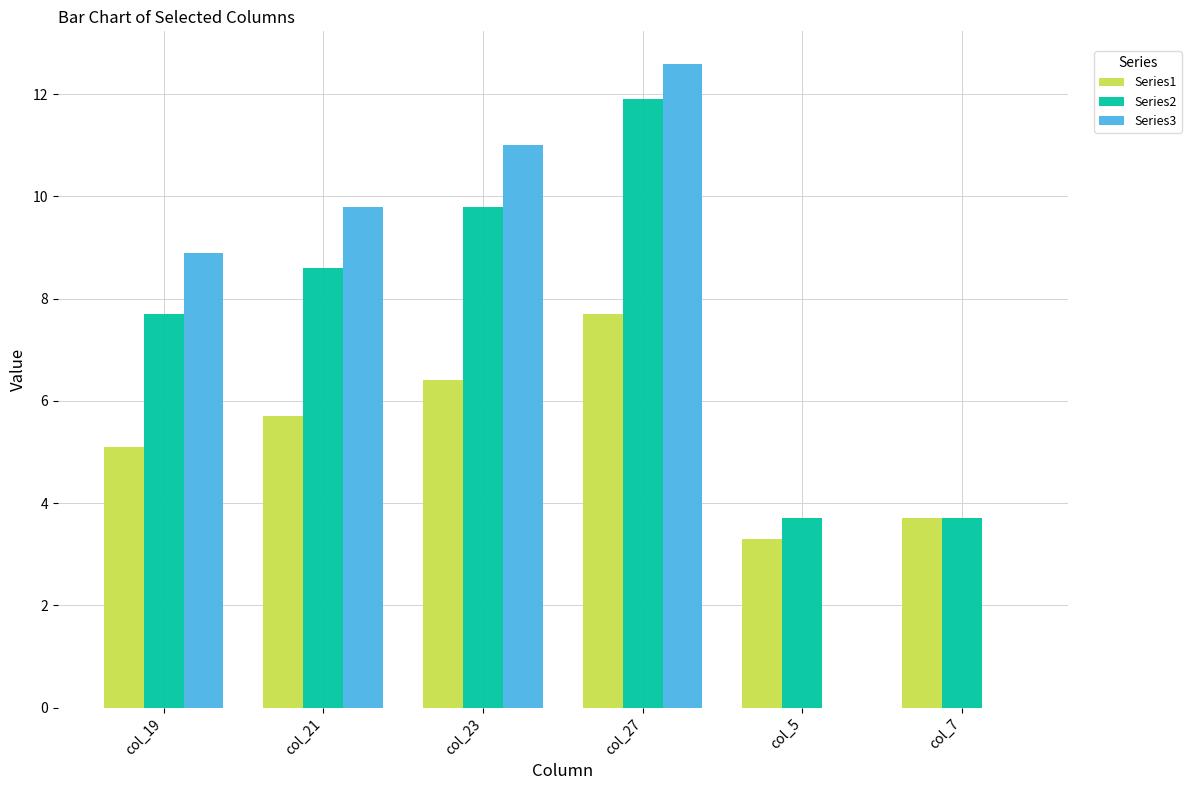

How many data points in Series1 are above 5?

4